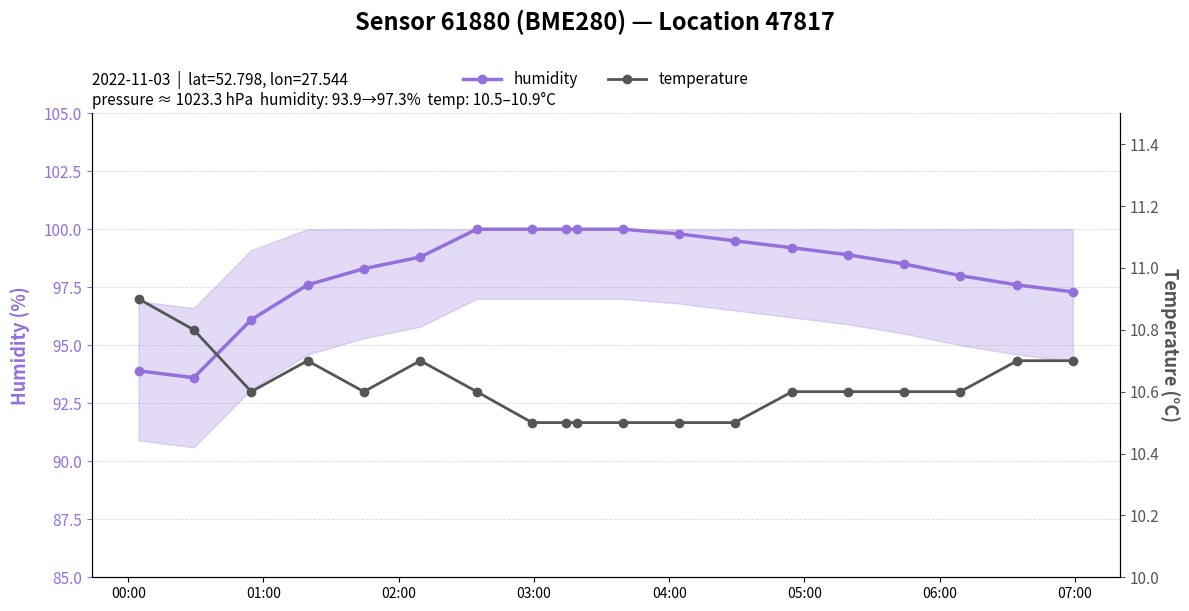

What is the minimum value for humidity?

93.6